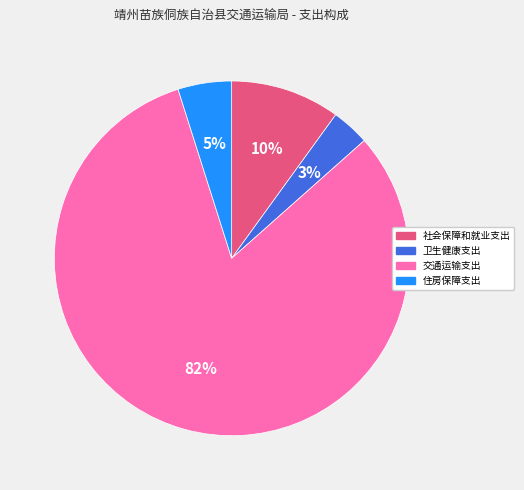

Which slice is the smallest?

卫生健康支出